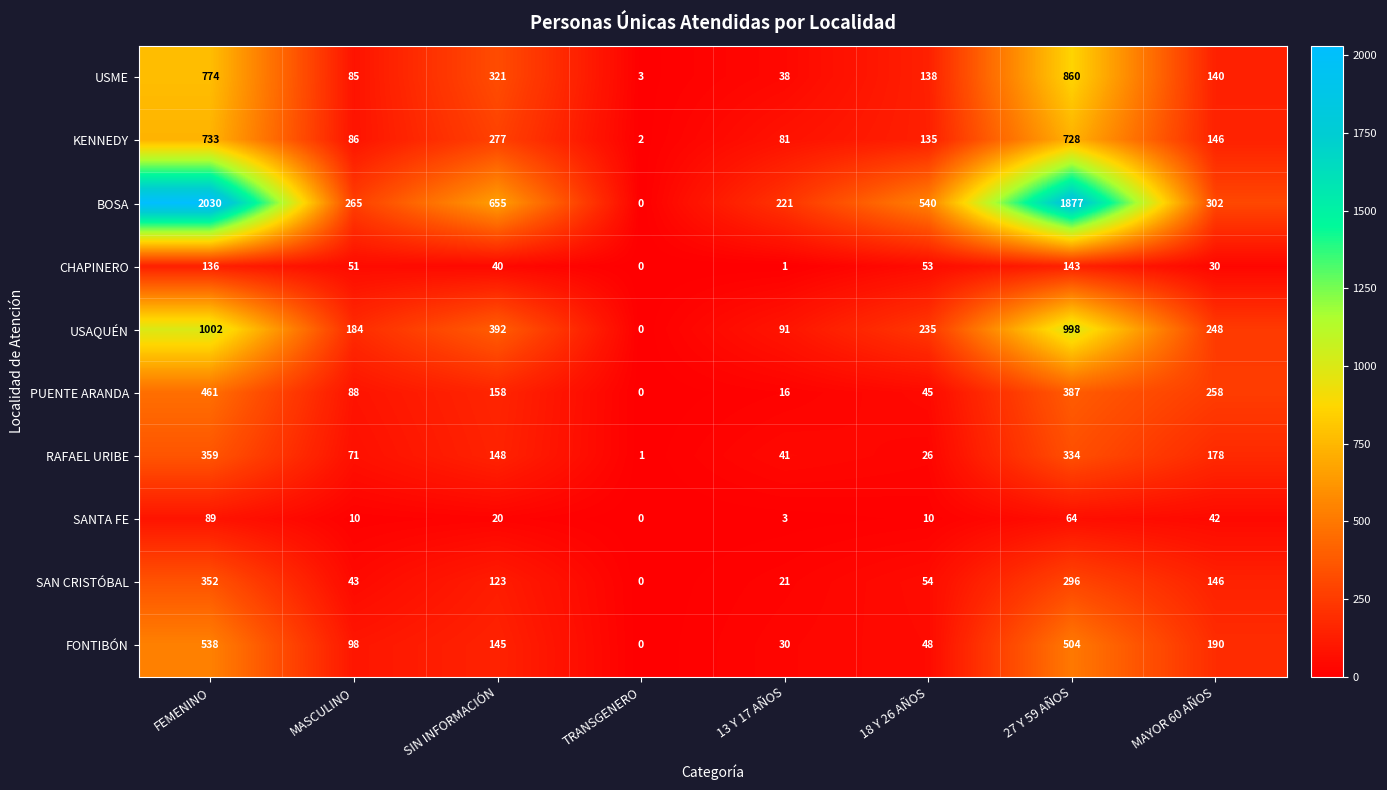

What is the difference between the highest and lowest values at SIN INFORMACIÓN?

635